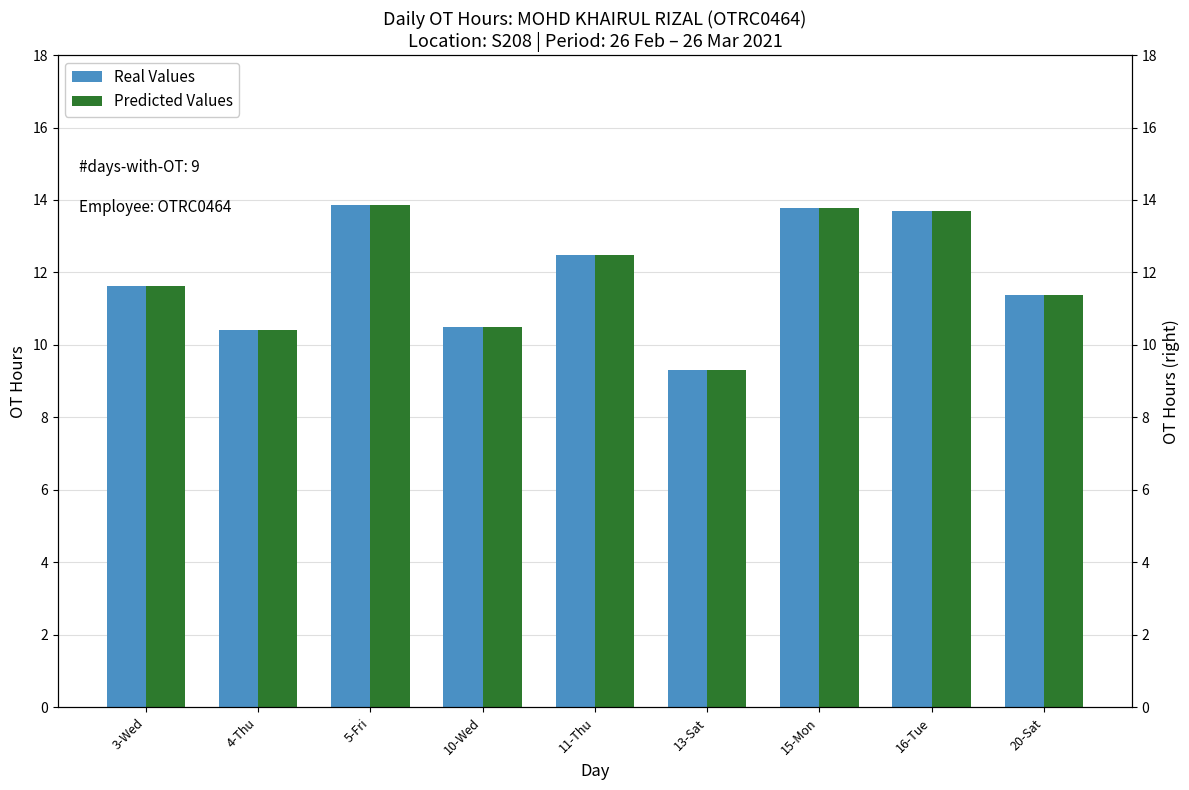

What is the maximum value for Real Values?

13.9